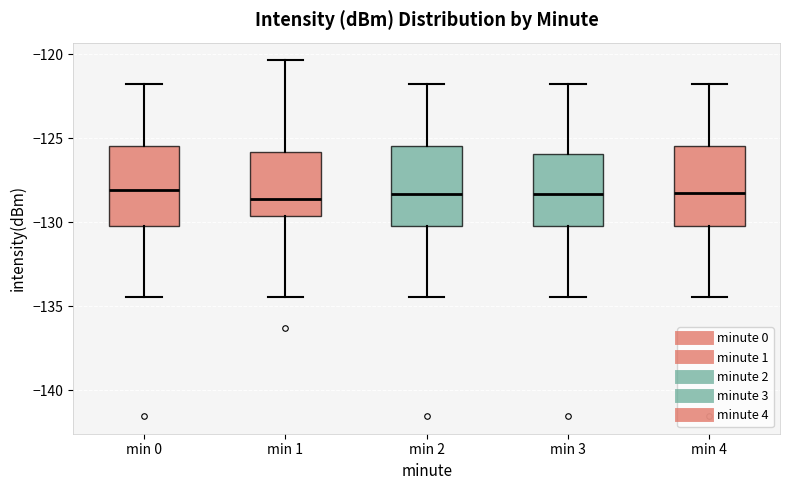

Reading left to right, read every box against the y-axis: the position of its median line, the range the box covers, and the ends of its whiskers. The values are not printed on the chart, so give them approximately, as read against the axis.

min 0: median -128.0, box -130.0 to -125.5, whiskers -134.5 to -122.0
min 1: median -128.5, box -129.5 to -126.0, whiskers -134.5 to -120.5
min 2: median -128.5, box -130.0 to -125.5, whiskers -134.5 to -122.0
min 3: median -128.5, box -130.0 to -126.0, whiskers -134.5 to -122.0
min 4: median -128.5, box -130.0 to -125.5, whiskers -134.5 to -122.0